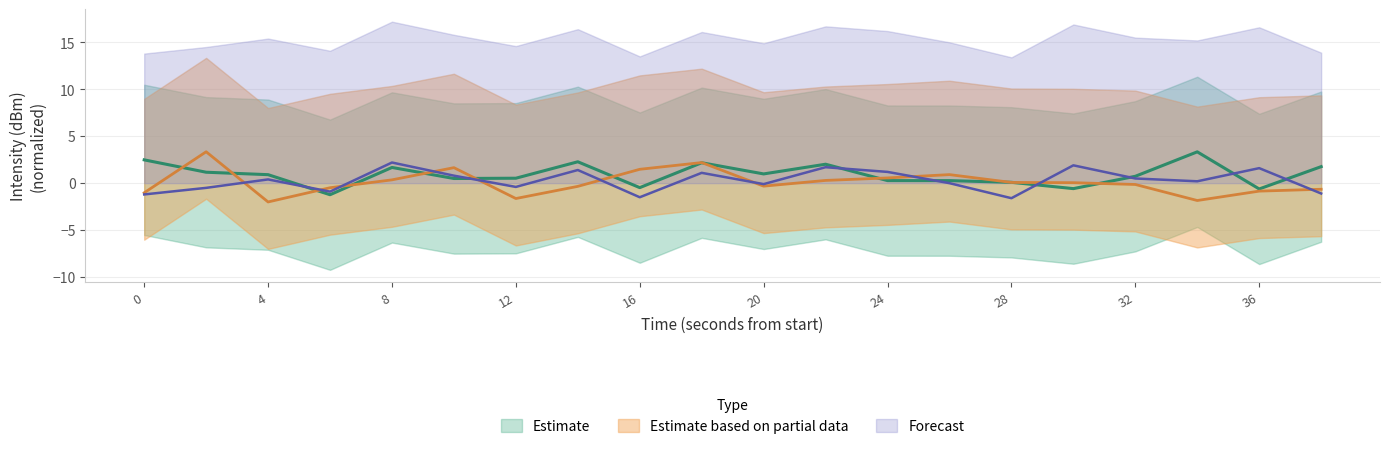

What is the sum of all Forecast values?

5.7